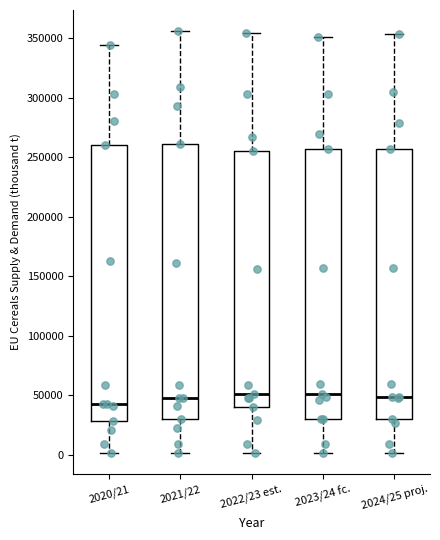

Reading left to right, transcribe this box plot: for each box, give where its median line is, the range the box spans, and where its two whiskers end, as read against the y-axis. The values are not printed on the chart, so give them approximately, as read against the axis.

2020/21: median 45000, box 30000 to 260000, whiskers 0 to 345000
2021/22: median 50000, box 30000 to 260000, whiskers 0 to 355000
2022/23 est.: median 50000, box 40000 to 255000, whiskers 0 to 355000
2023/24 fc.: median 50000, box 30000 to 255000, whiskers 0 to 350000
2024/25 proj.: median 50000, box 30000 to 255000, whiskers 0 to 355000